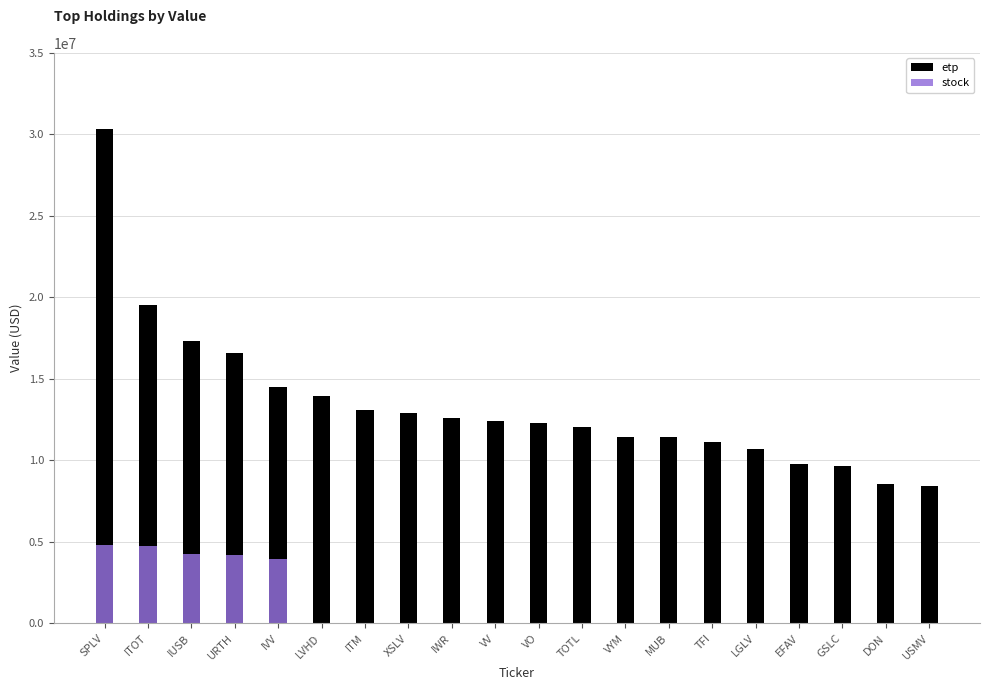

True or false: stock has a value of -1870637 at VYM.

False